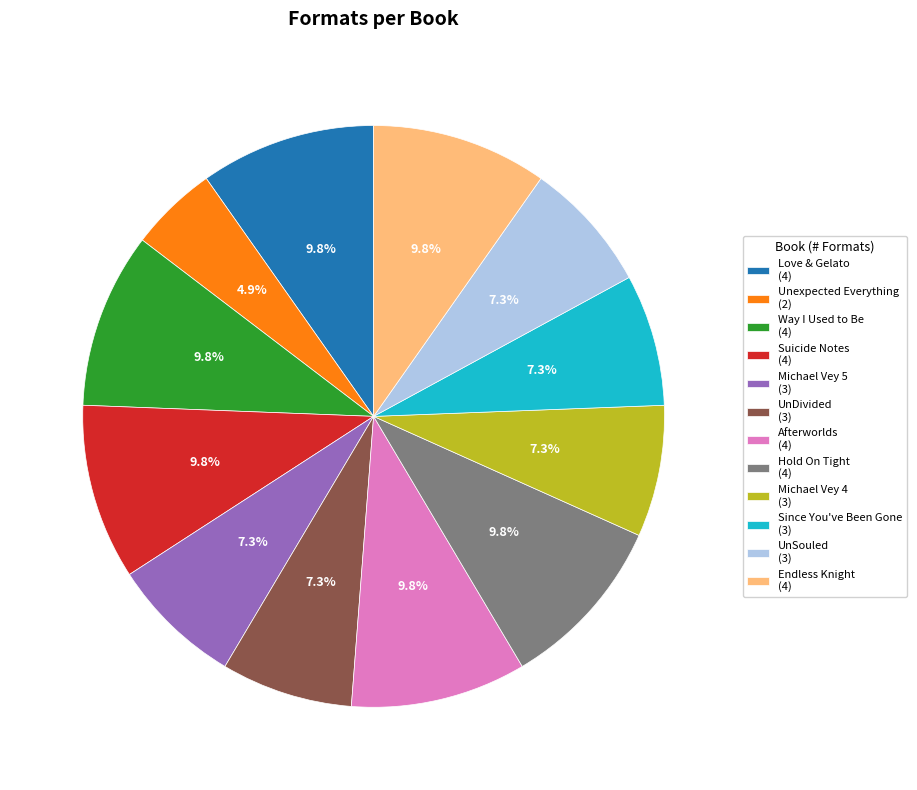

Which slice is the smallest?

Unexpected Everything (2)